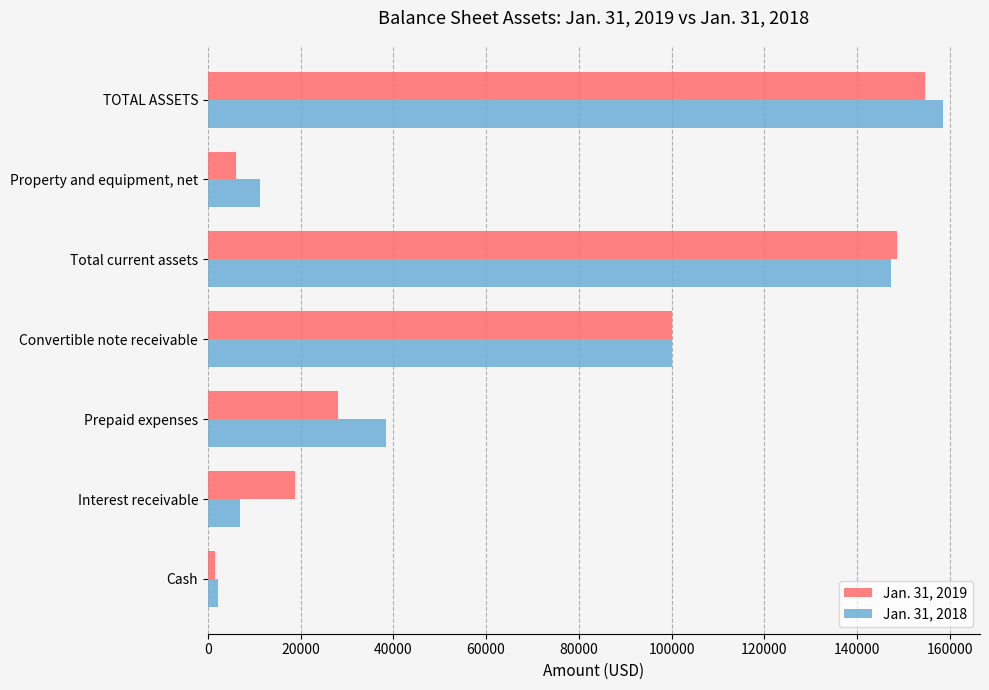

What is the difference between the highest and lowest values at Interest receivable?

12000